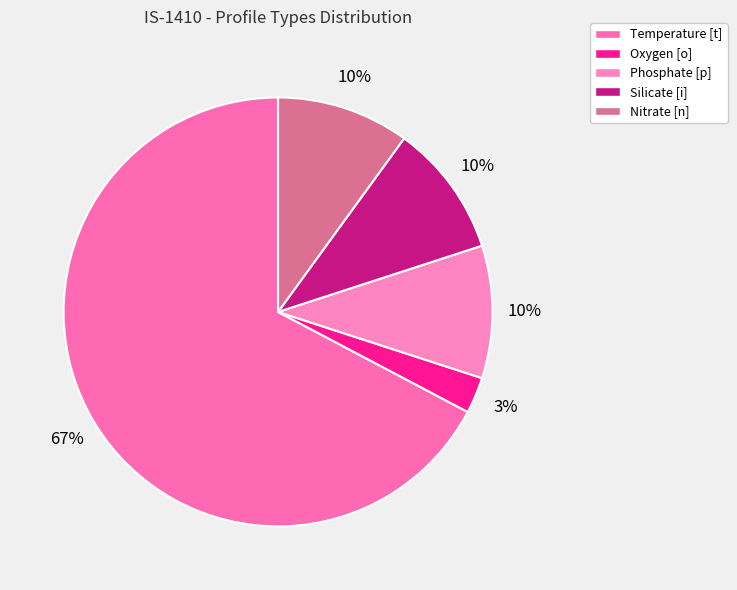

Between Silicate [i] and Phosphate [p], which is larger?

Silicate [i]